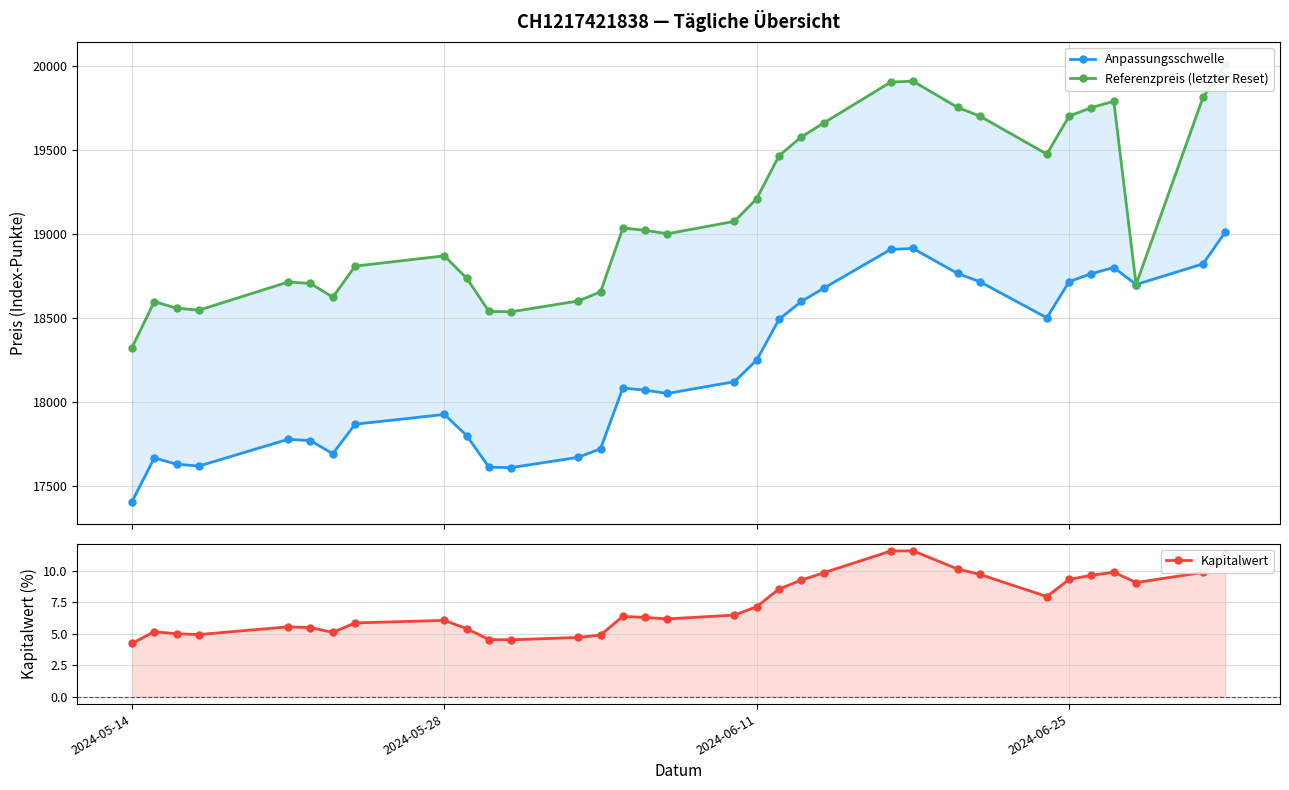

The Kapitalwert series shows 11.1 at 15. True or false?

False